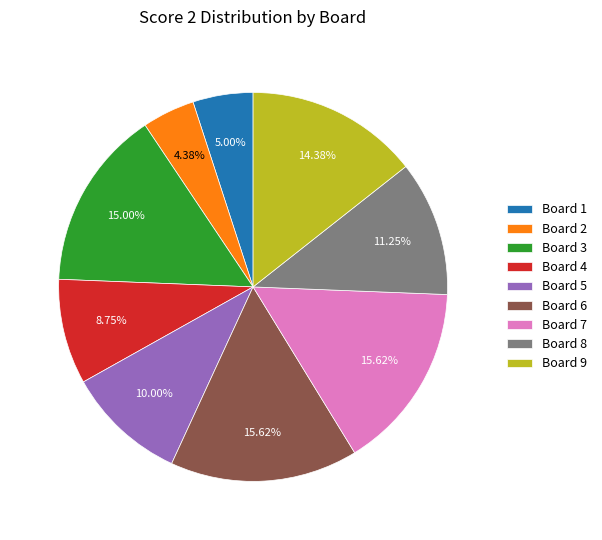

Is the sum of Board 2 and Board 8 greater than half?

No